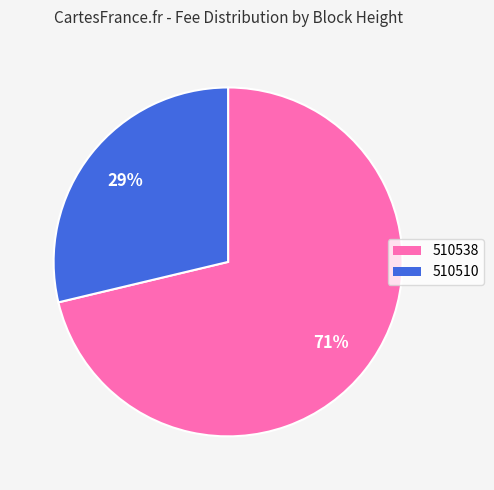

What is the majority slice?

510538